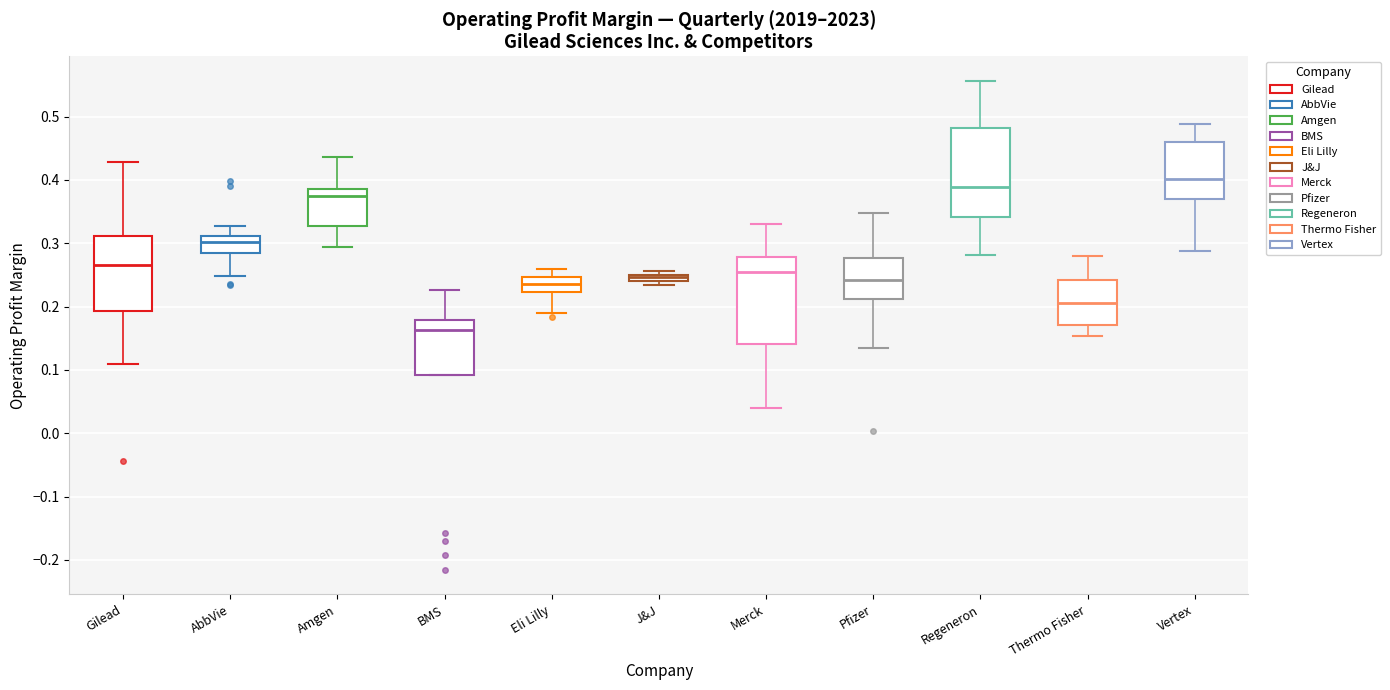

Where does the upper whisker of the box for Eli Lilly end on the y-axis? The values are not printed on the chart, so give them approximately, as read against the axis.

0.26